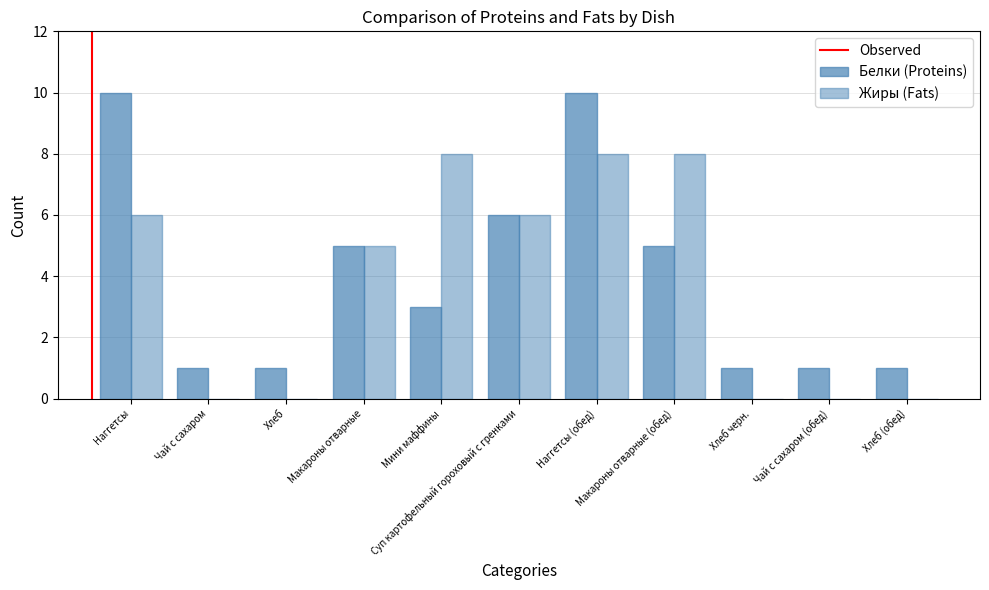

Between Наггетсы (обед) and Макароны отварные (обед), which series saw the biggest shift?

Белки